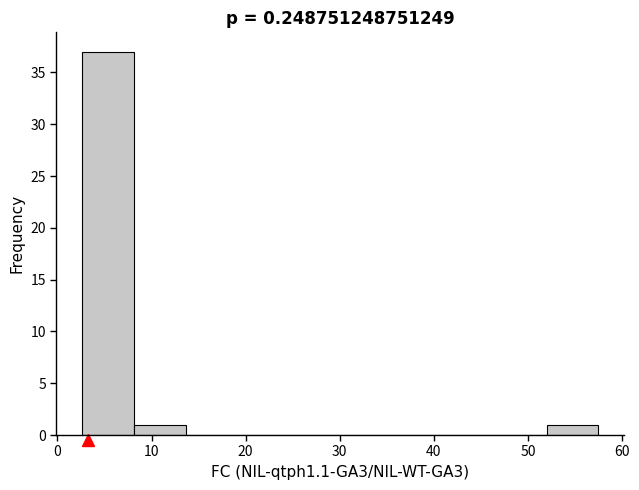

Reading left to right, transcribe this chart: for each bar, give the range it covers on the x-axis and its height. Neither the bar edges nor the heights are printed on the chart, so give them approximately, as read against the axes.

3 to 8: 37
8 to 14: 1
14 to 19: 0
19 to 25: 0
25 to 30: 0
30 to 36: 0
36 to 41: 0
41 to 47: 0
47 to 52: 0
52 to 58: 1